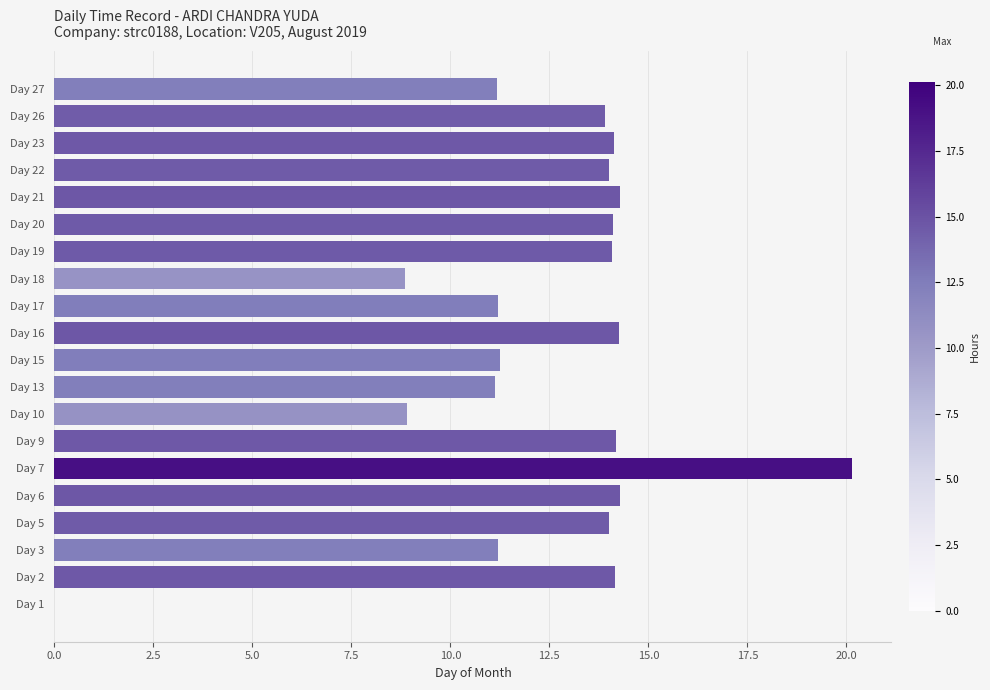

What value does the data have at Day 22?

14.0